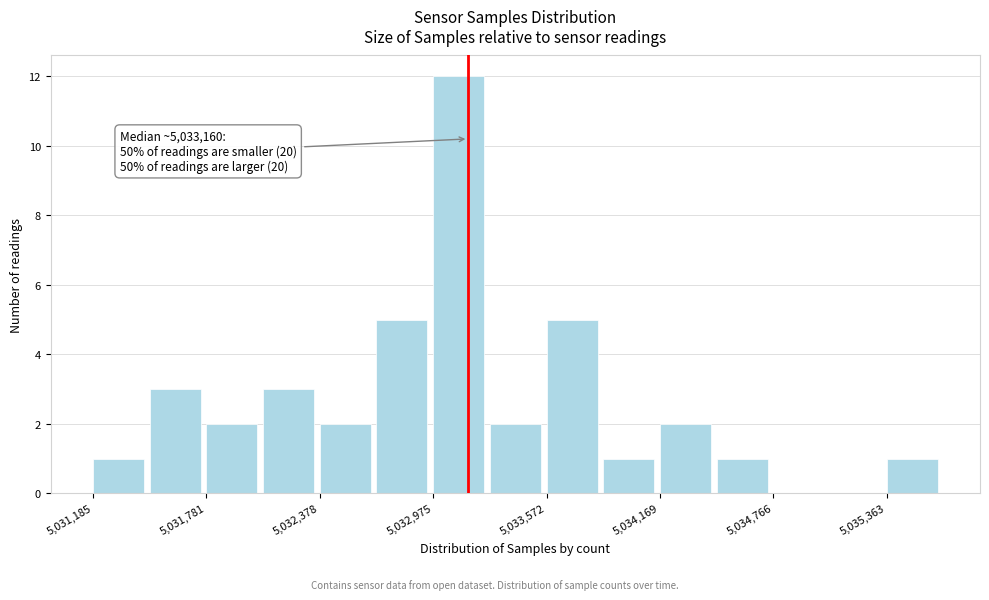

Around what value on the x-axis is the tallest bar? Give the approximate position of its centre, as read against the axis.

5033100